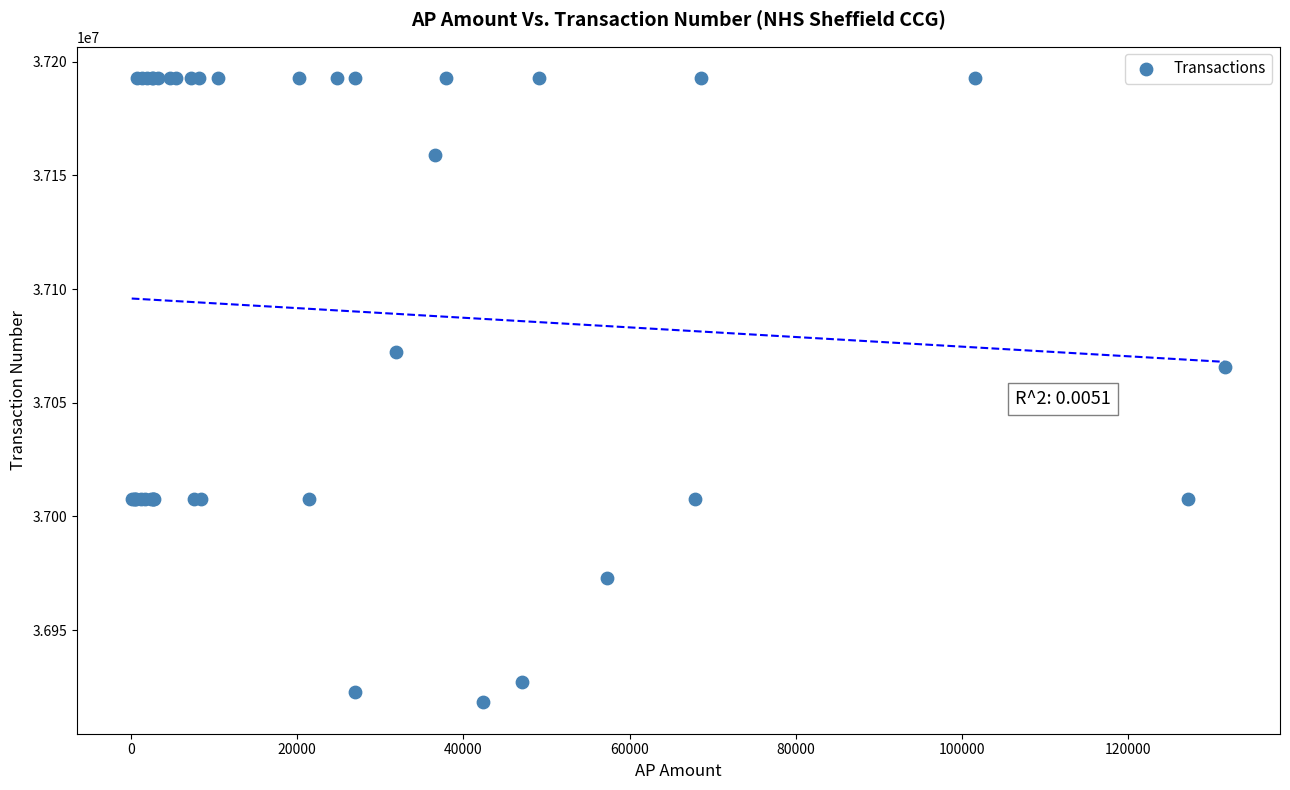

What Y value in the scatter plot is closest to 37055502?

37065701